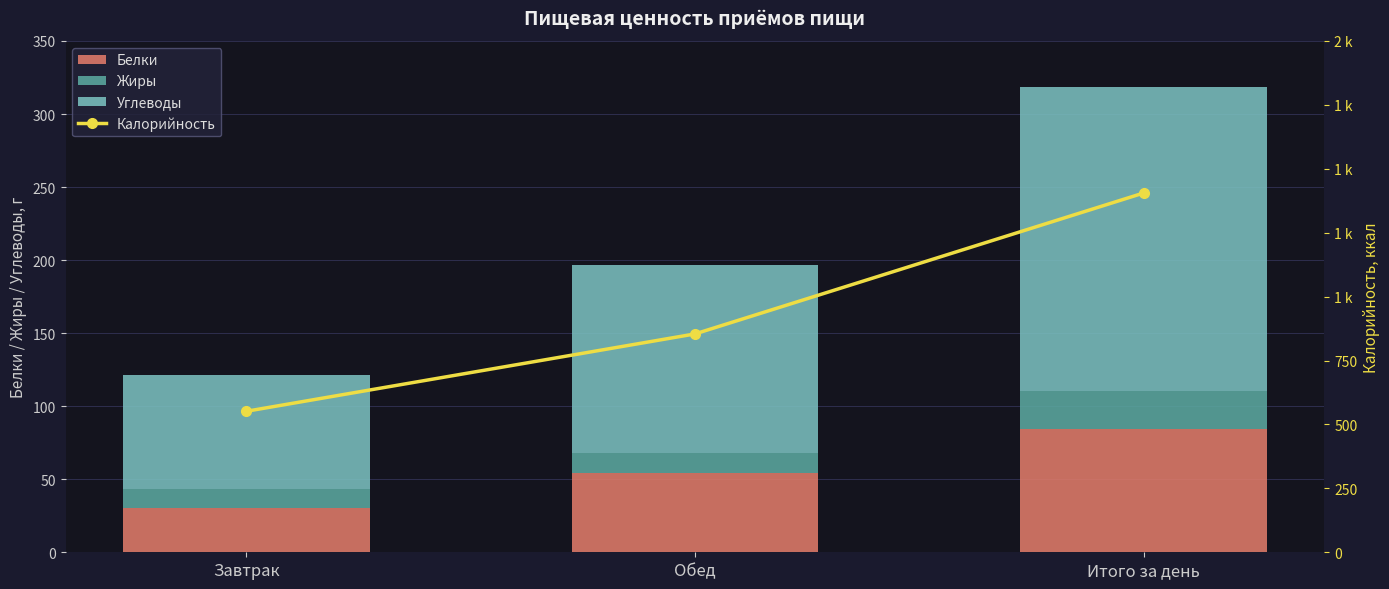

What is the difference between the maximum and minimum values in the Калорийность series?

854.1